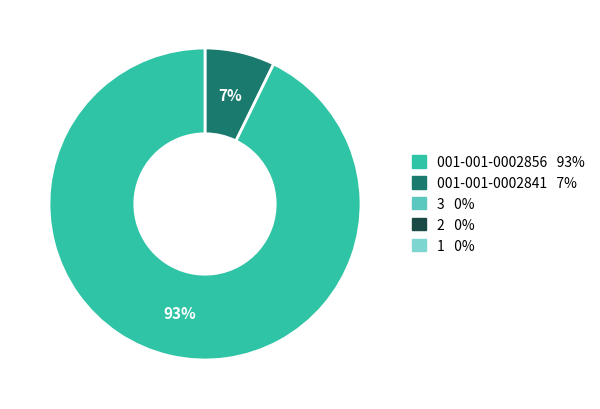

To the nearest percent, what is the average slice percentage?

50%